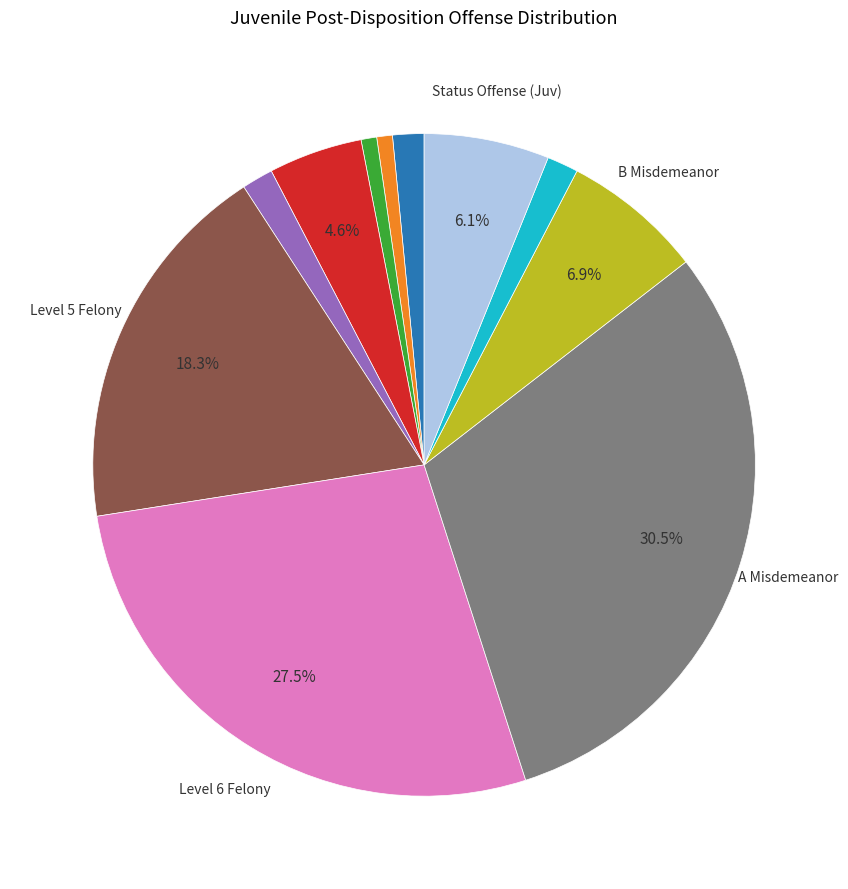

Is there a majority slice in this chart?

No